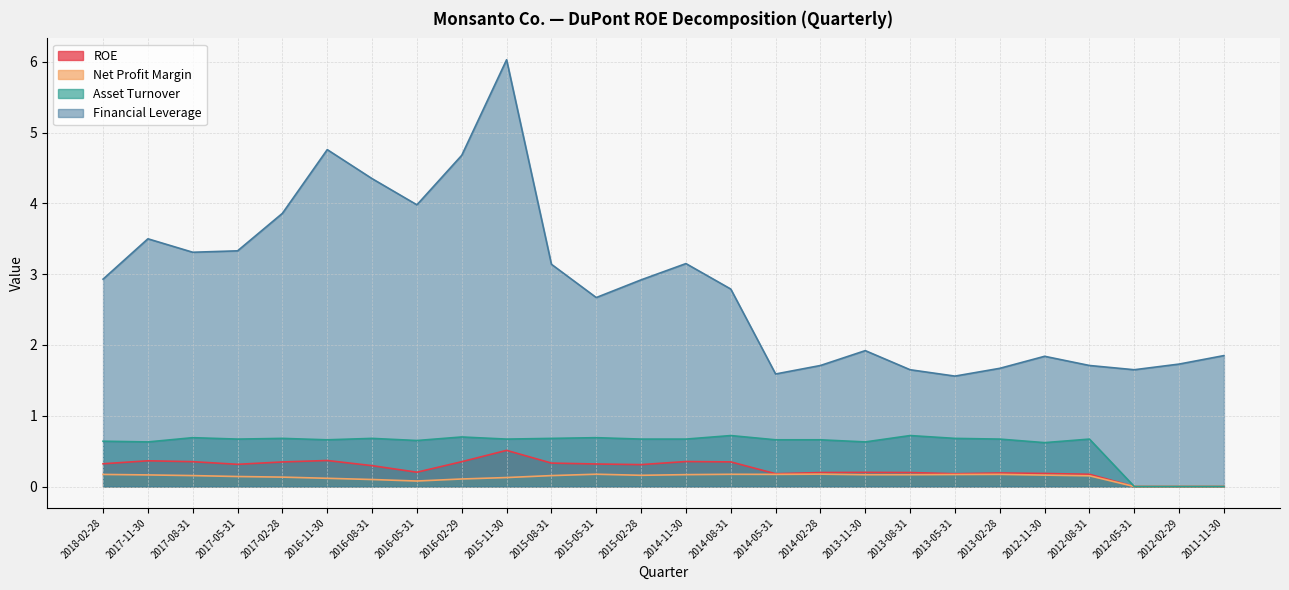

Reading right to left, transcribe all the data shown in this chart.

ROE: 0.0	0.0	0.0	0.2	0.2	0.2	0.2	0.2	0.2	0.2	0.2	0.3	0.4	0.3	0.3	0.3	0.5	0.4	0.2	0.3	0.4	0.3	0.3	0.4	0.4	0.3
Net Profit Margin: 0.0	0.0	0.0	0.2	0.2	0.2	0.2	0.2	0.2	0.2	0.2	0.2	0.2	0.2	0.2	0.2	0.1	0.1	0.1	0.1	0.1	0.1	0.1	0.2	0.2	0.2
Asset Turnover: 0.0	0.0	0.0	0.7	0.6	0.7	0.7	0.7	0.6	0.7	0.7	0.7	0.7	0.7	0.7	0.7	0.7	0.7	0.7	0.7	0.7	0.7	0.7	0.7	0.6	0.6
Financial Leverage: 1.9	1.7	1.6	1.7	1.8	1.7	1.6	1.6	1.9	1.7	1.6	2.8	3.1	2.9	2.7	3.1	6.0	4.7	4.0	4.3	4.8	3.9	3.3	3.3	3.5	2.9